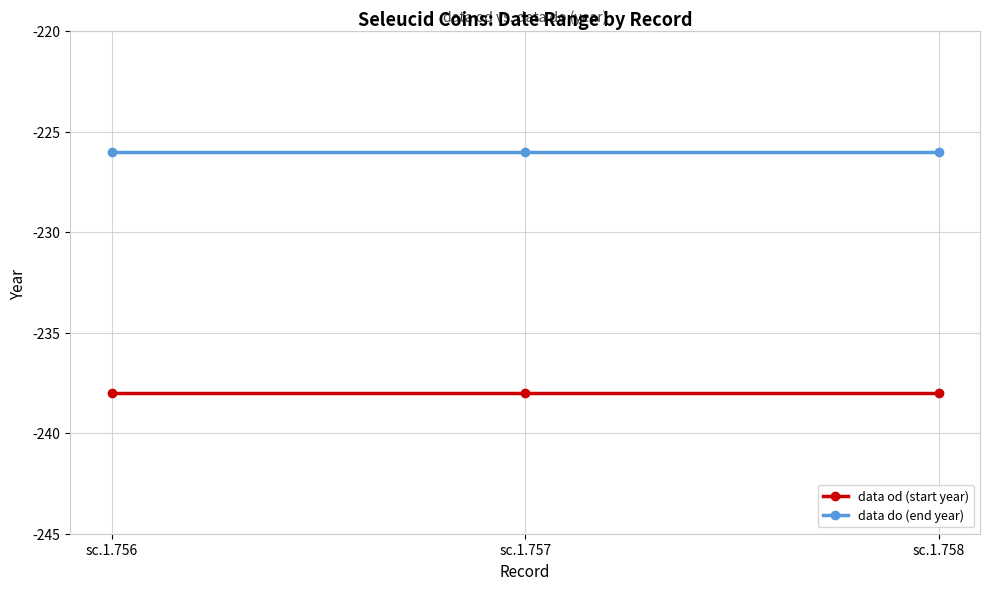

How many categories are shown in the chart?

3